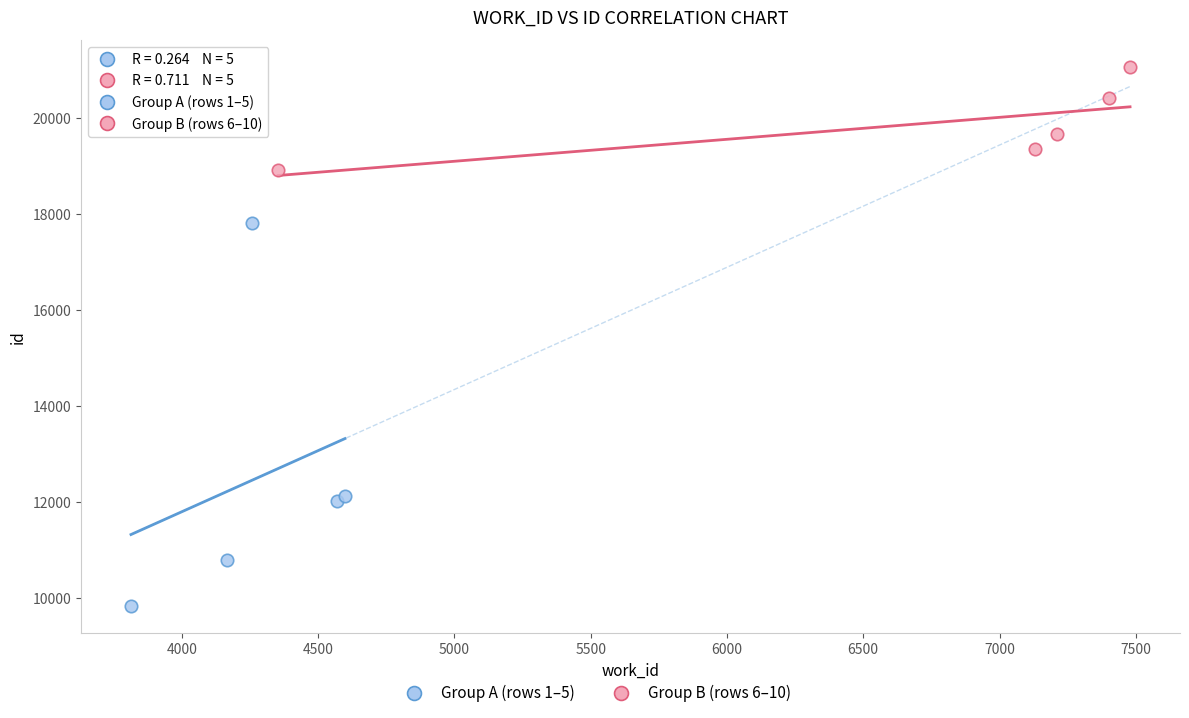

Which series contains the lowest Y value?

Group A (rows 1–5)